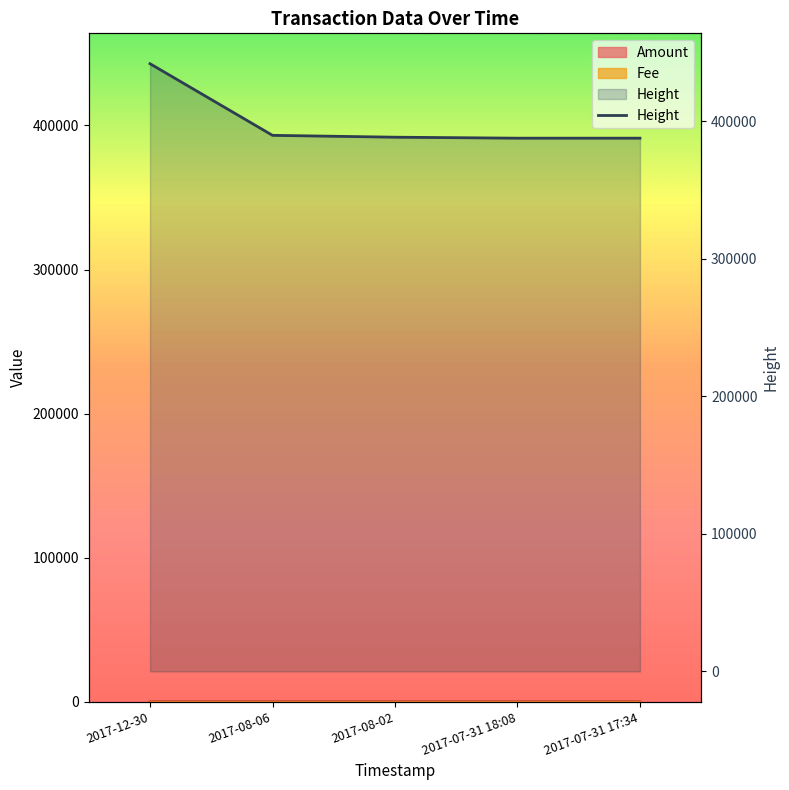

Which category has the highest value across all series?

2017-12-30